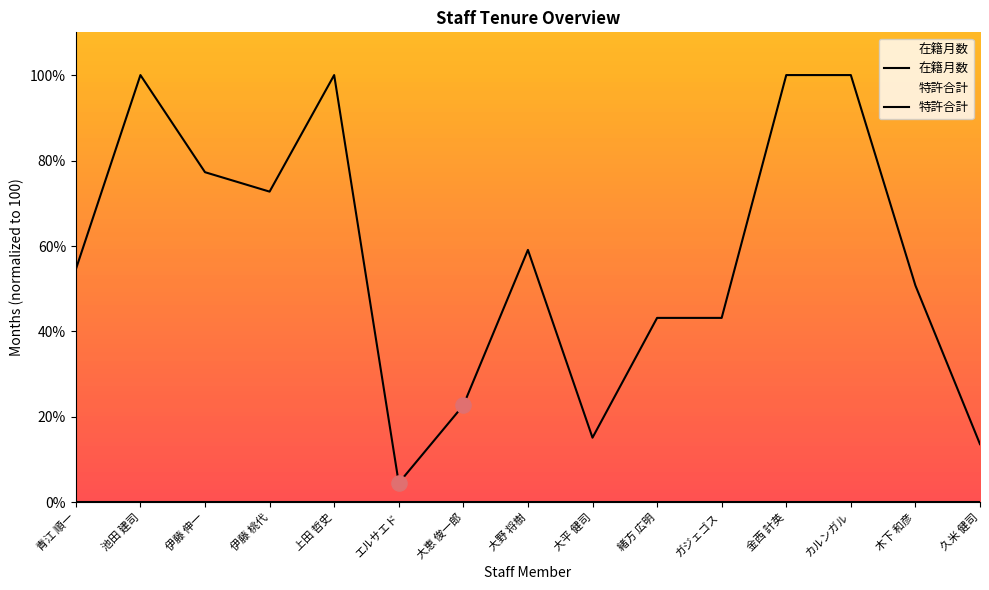

Which series reaches the maximum Y coordinate?

在籍月数